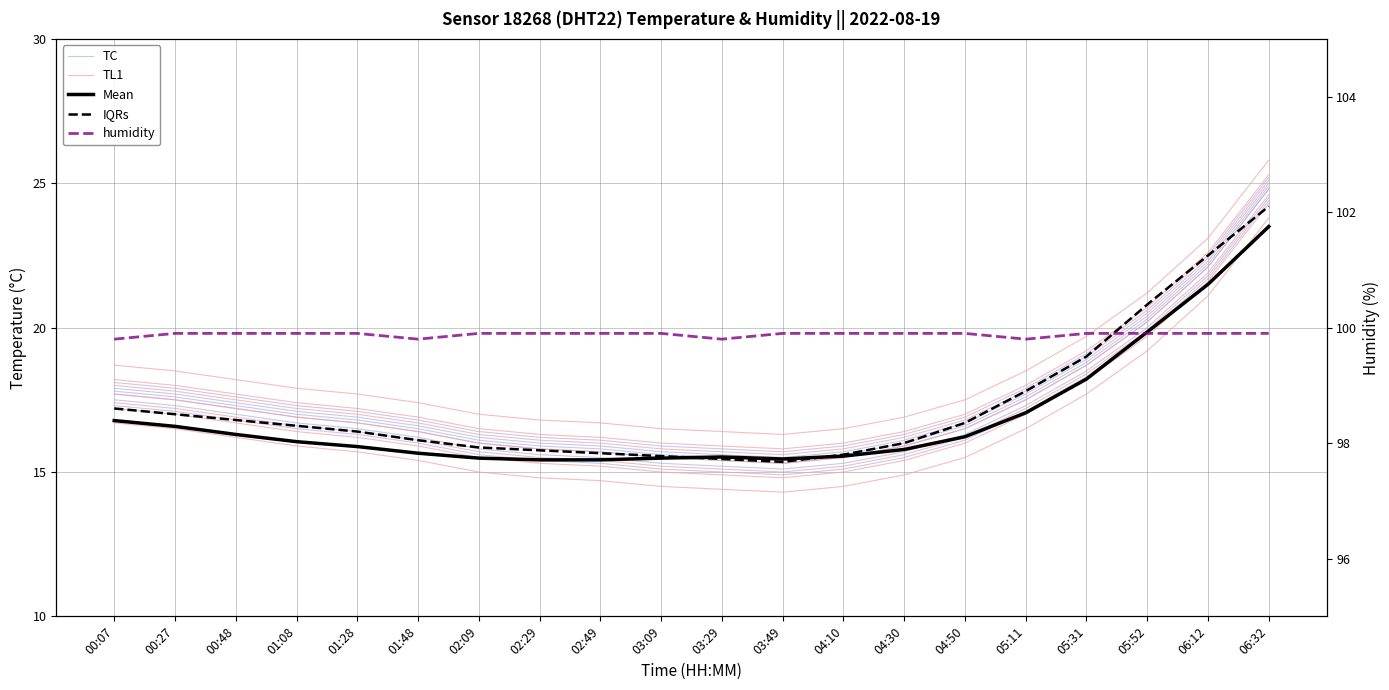

What is the total value across all series at 06:32?

197.2